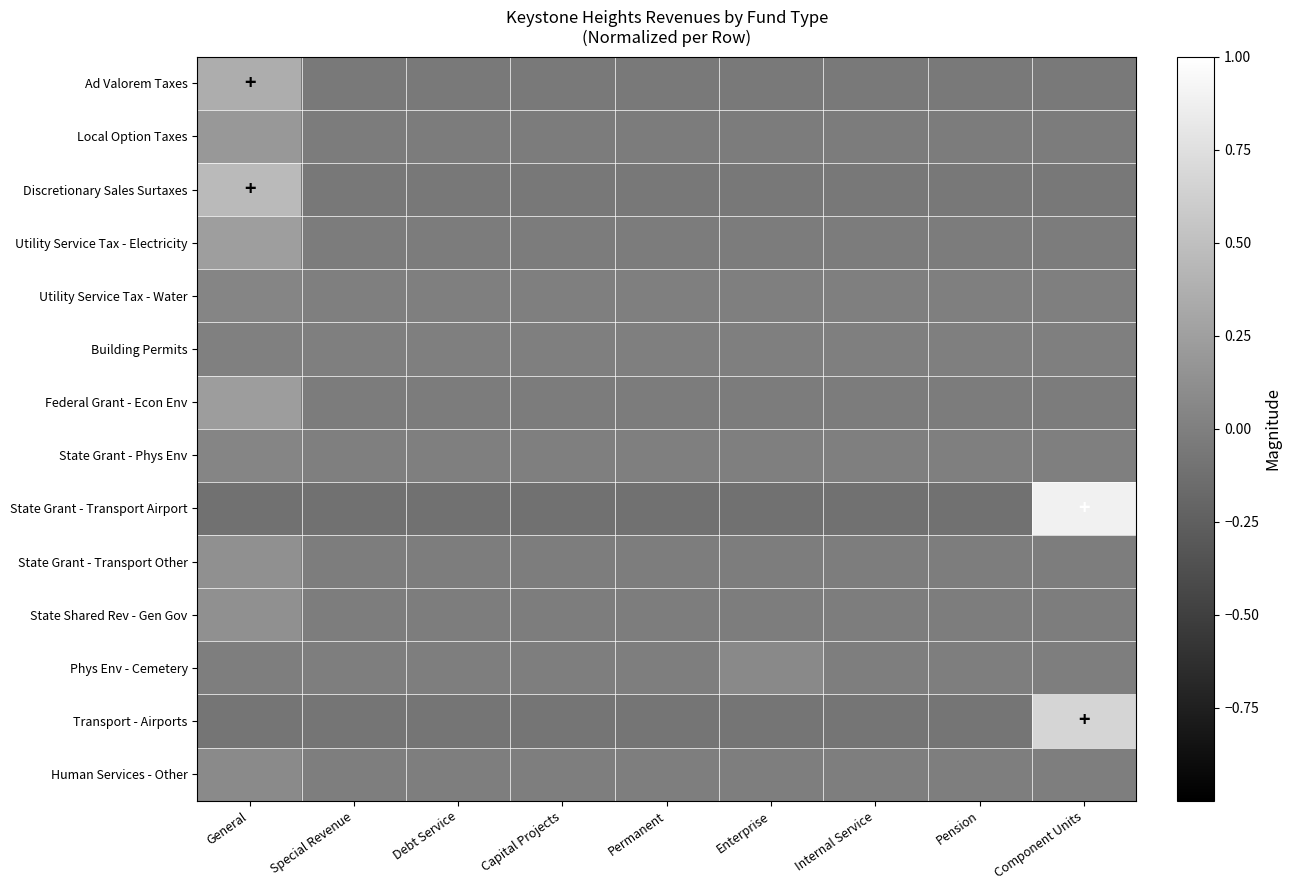

Which has a higher value, Permanent or General?

General